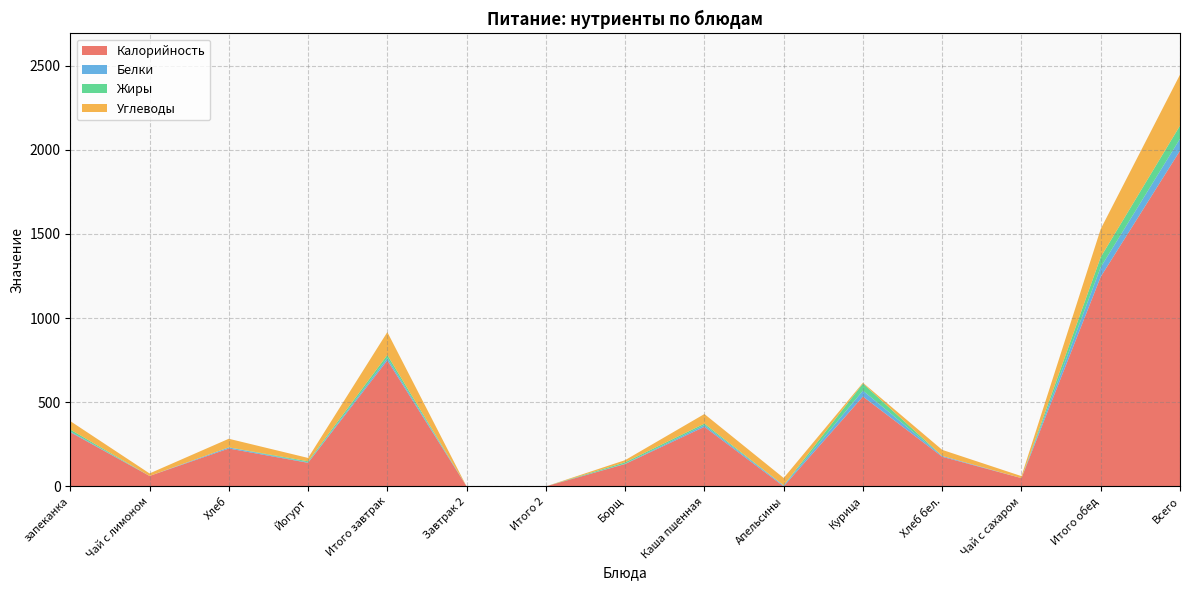

Reading left to right, extract all data points from this chart.

Калорийность: 322	62	225	140	749	0	0	133	354	0	534	176	49	1246	1995
Белки: 5	0	6	3	14	0	0	2	10	5	35	5	0	57	71
Жиры: 11	0	1	6	18	0	0	8	9	1	42	0	0	60	78
Углеводы: 50	15	51	20	136	0	0	13	57	44	5	36	12	167	303